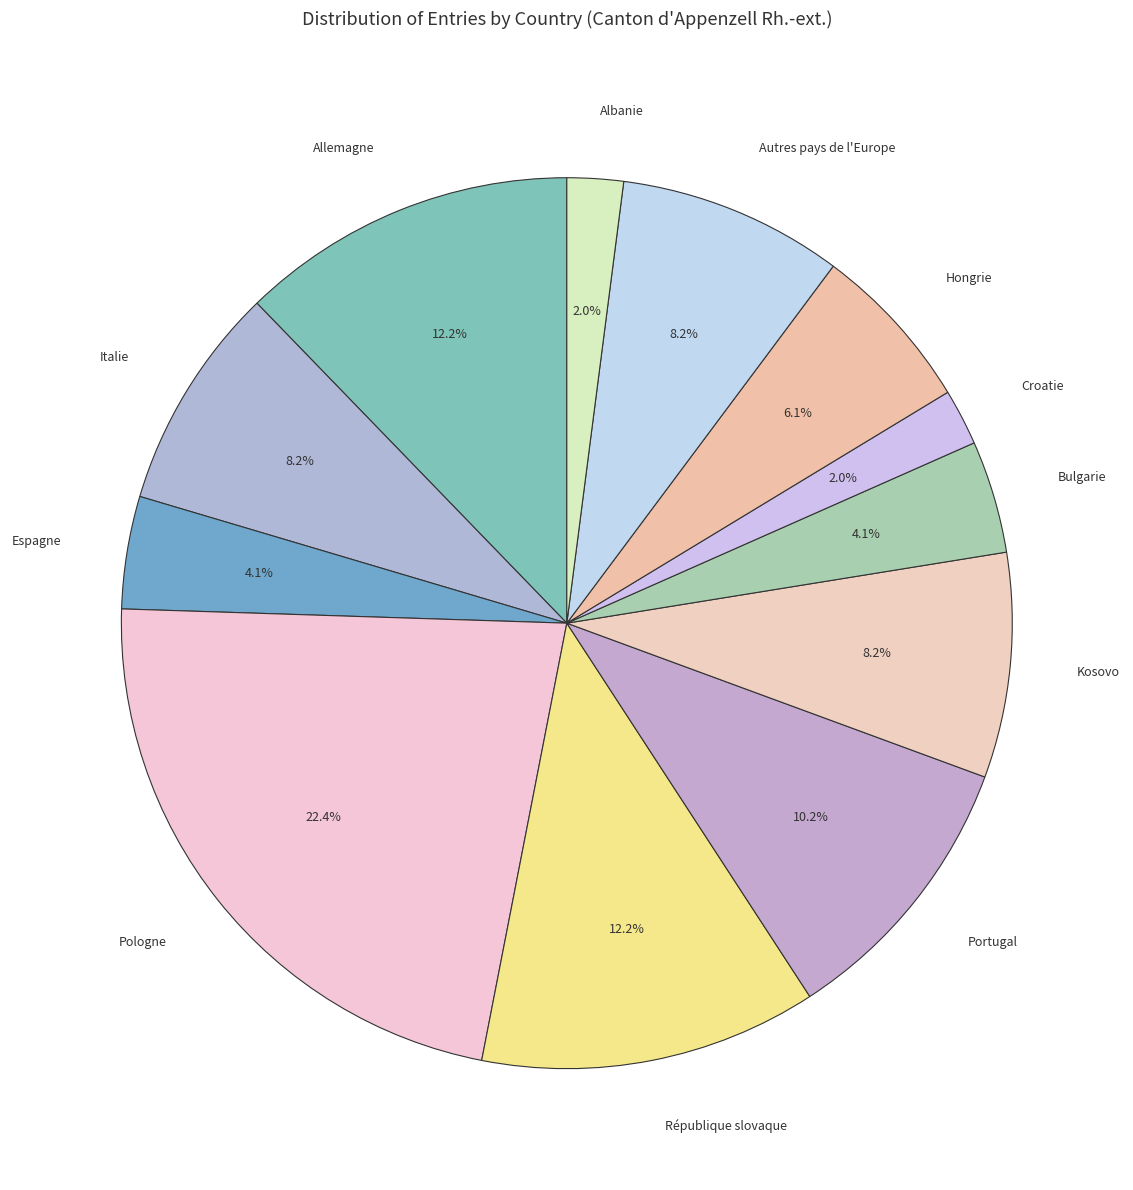

Which has a higher value, Italie or Croatie?

Italie